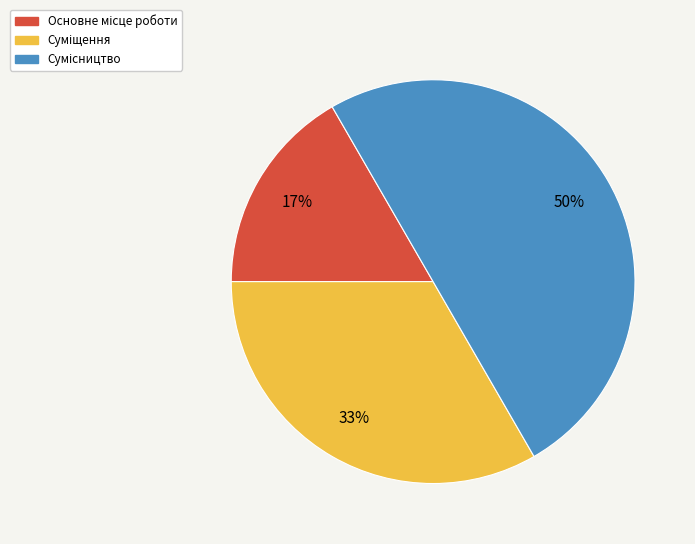

To the nearest percent, what is the difference between the largest and smallest slice percentages?

33%